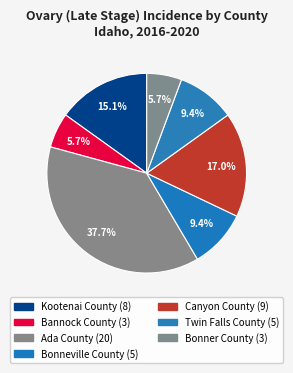

To the nearest percent, what percentage of the pie is Bannock County?

6%